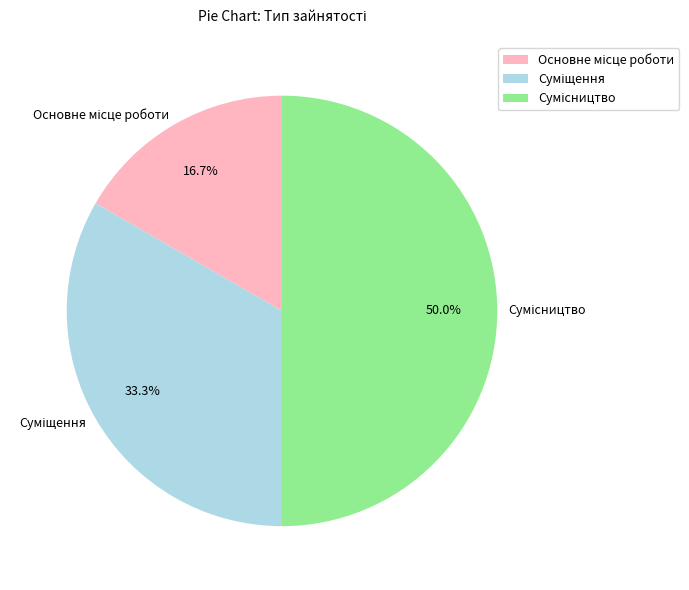

To the nearest percent, what is the difference between the Основне місце роботи and Сумісництво slice percentages?

33%